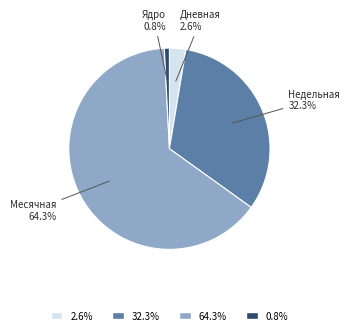

Which category has the biggest portion of the pie?

Месячная